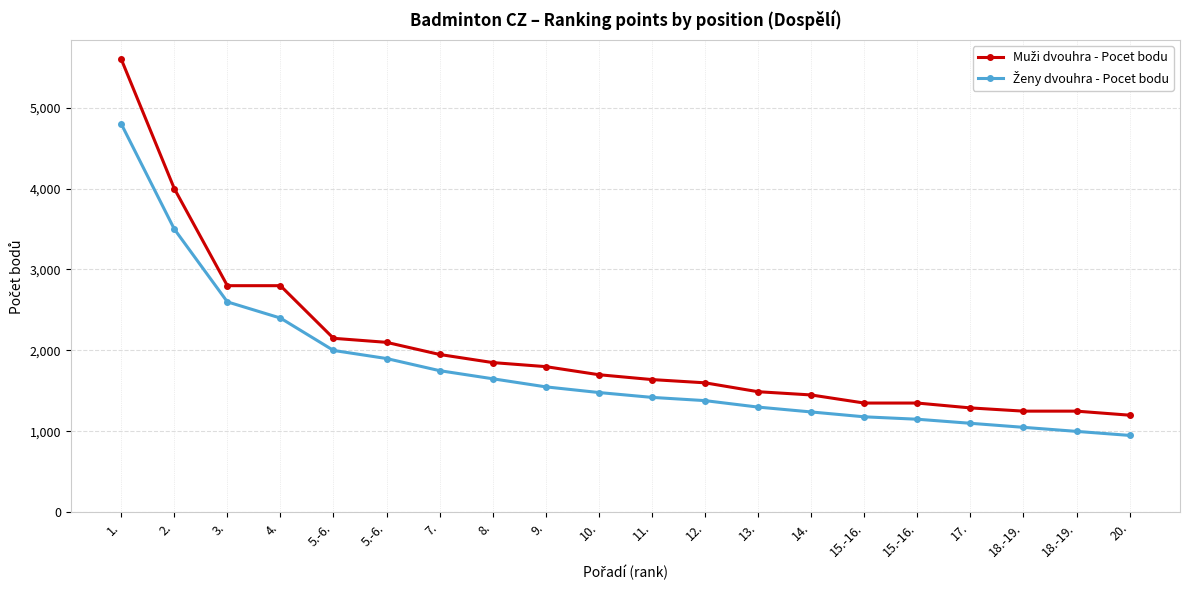

Where does the Muži dvouhra - Pocet bodu series first go above 1700?

1.